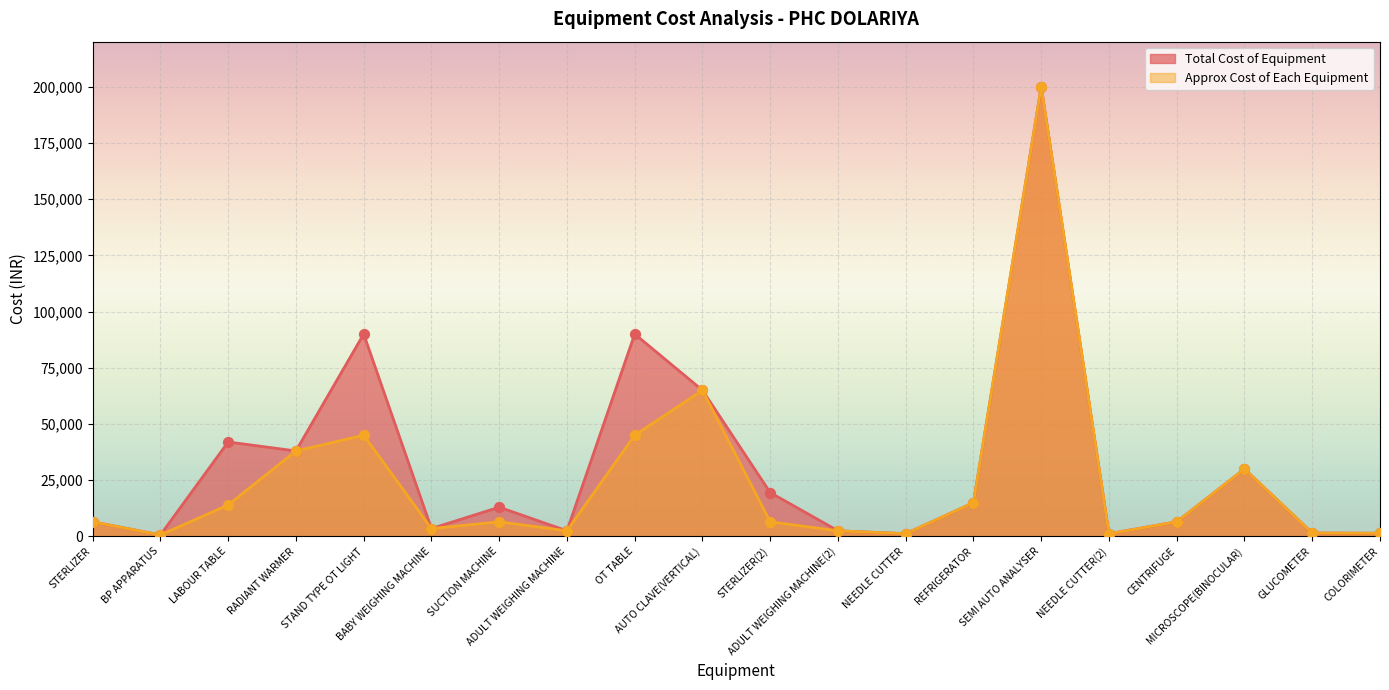

What are all the series names shown in the legend?

Total Cost of Equipment, Approx Cost of Each Equipment